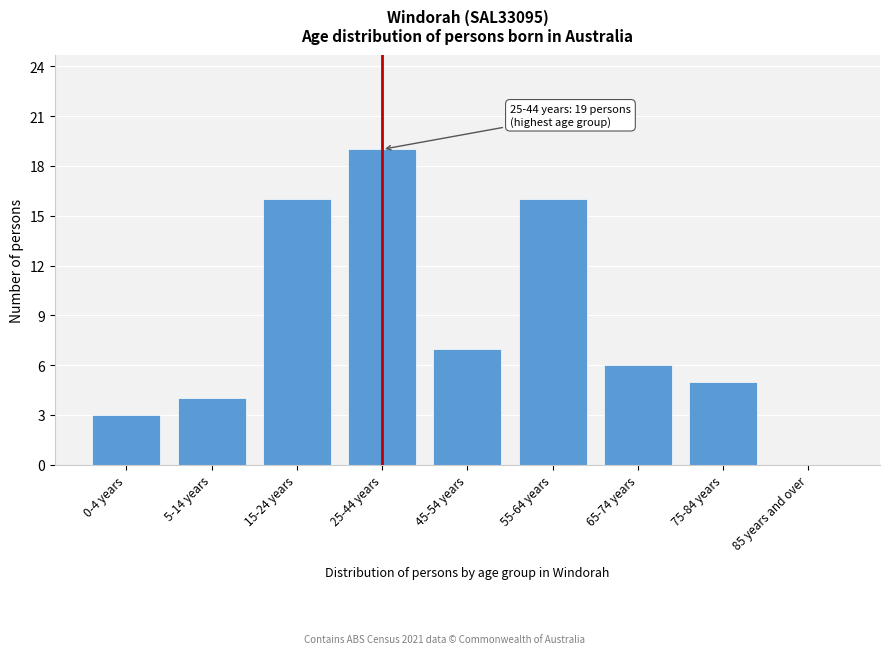

Reading left to right, what are all the values shown in this chart?

0-4 years=3	5-14 years=4	15-24 years=16	25-44 years=19	45-54 years=7	55-64 years=16	65-74 years=6	75-84 years=5	85 years and over=0